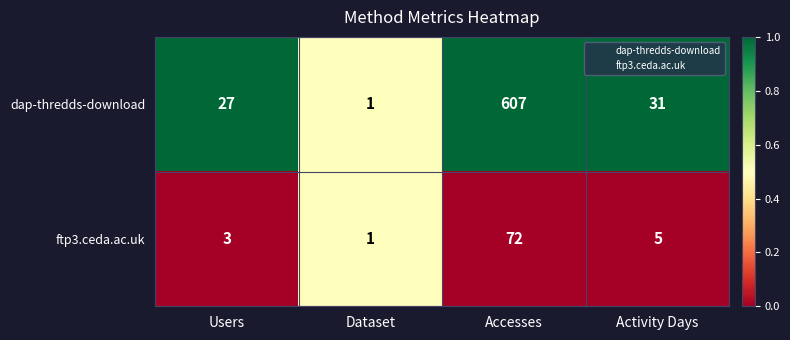

Between Dataset and Accesses, which series saw the biggest shift?

dap-thredds-download